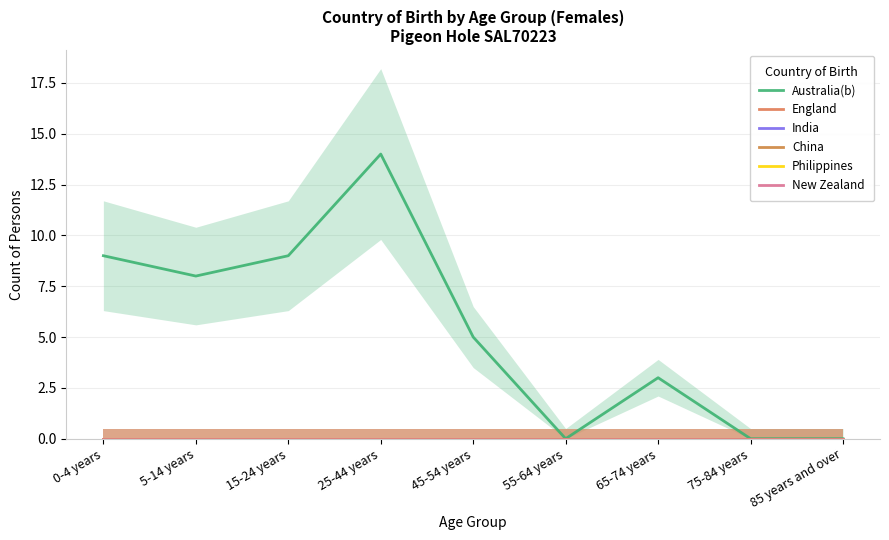

Is the value of New Zealand at 85 years and over greater than the value of India at 45-54 years?

No